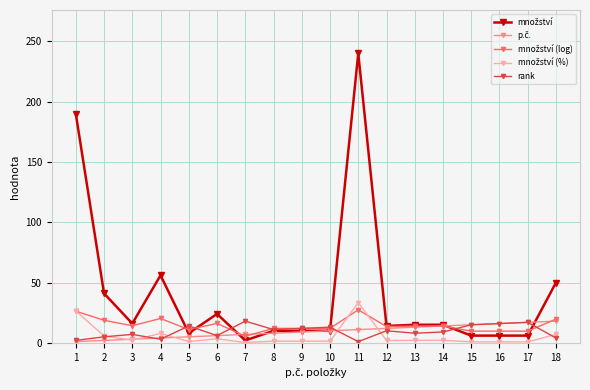

The value of rank at 13 is 8.0. True or false?

True